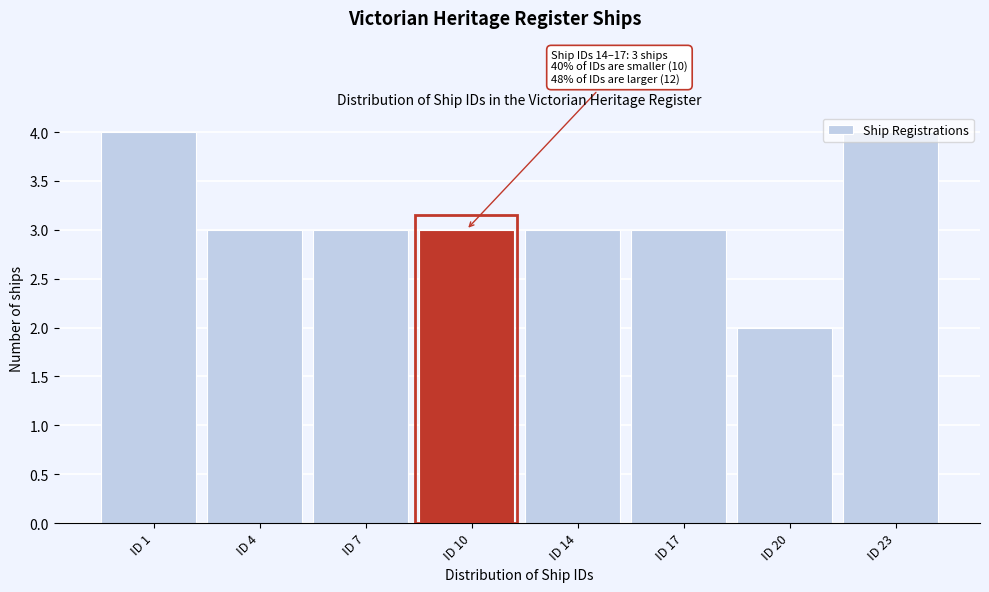

What is the sum of the values at ID 20 and ID 23?

6